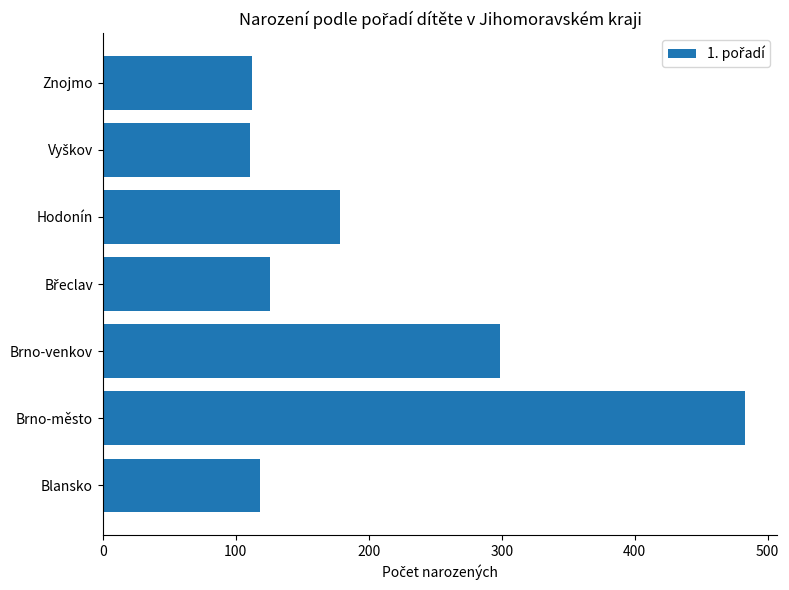

At which label is the value closest to 297?

Brno-venkov